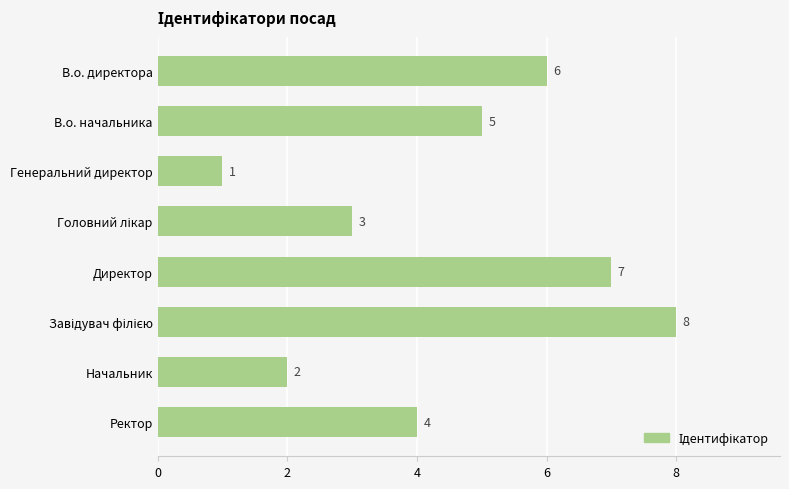

Where is the data nearest to the value 4?

Ректор